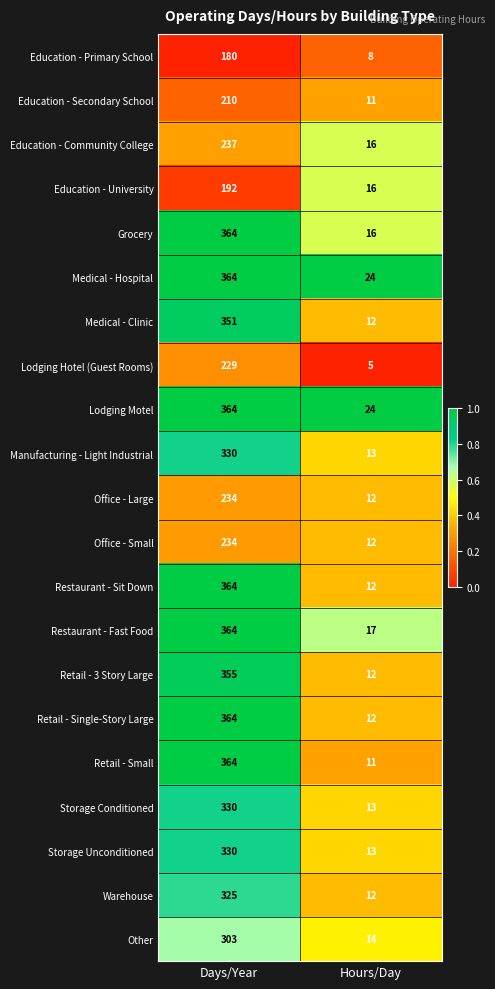

List the labels in order of Education - University value, smallest first.

Hours/Day, Days/Year